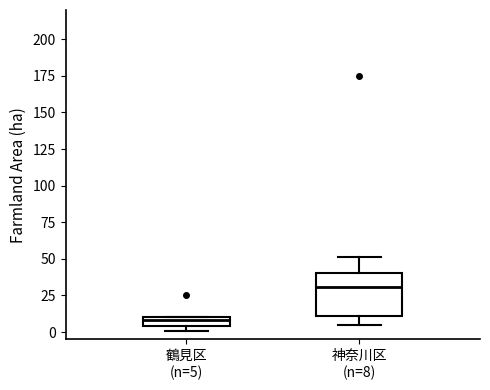

Where is the upper edge of the box for 神奈川区 (n=8) on the y-axis? The values are not printed on the chart, so give them approximately, as read against the axis.

40